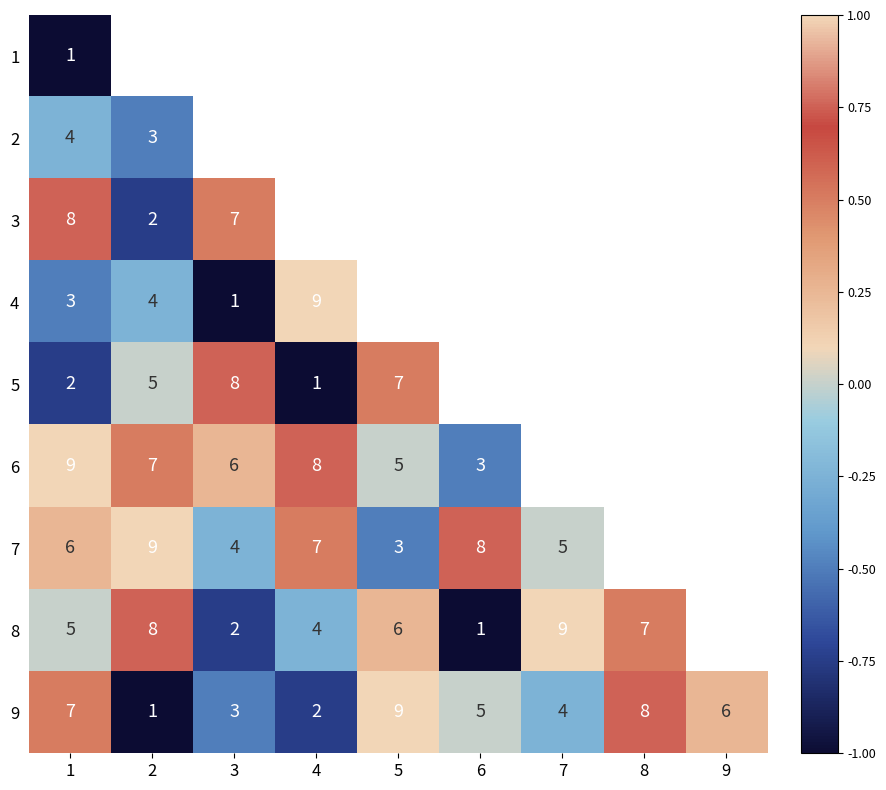

Which category has the highest value in the 9 series?

5